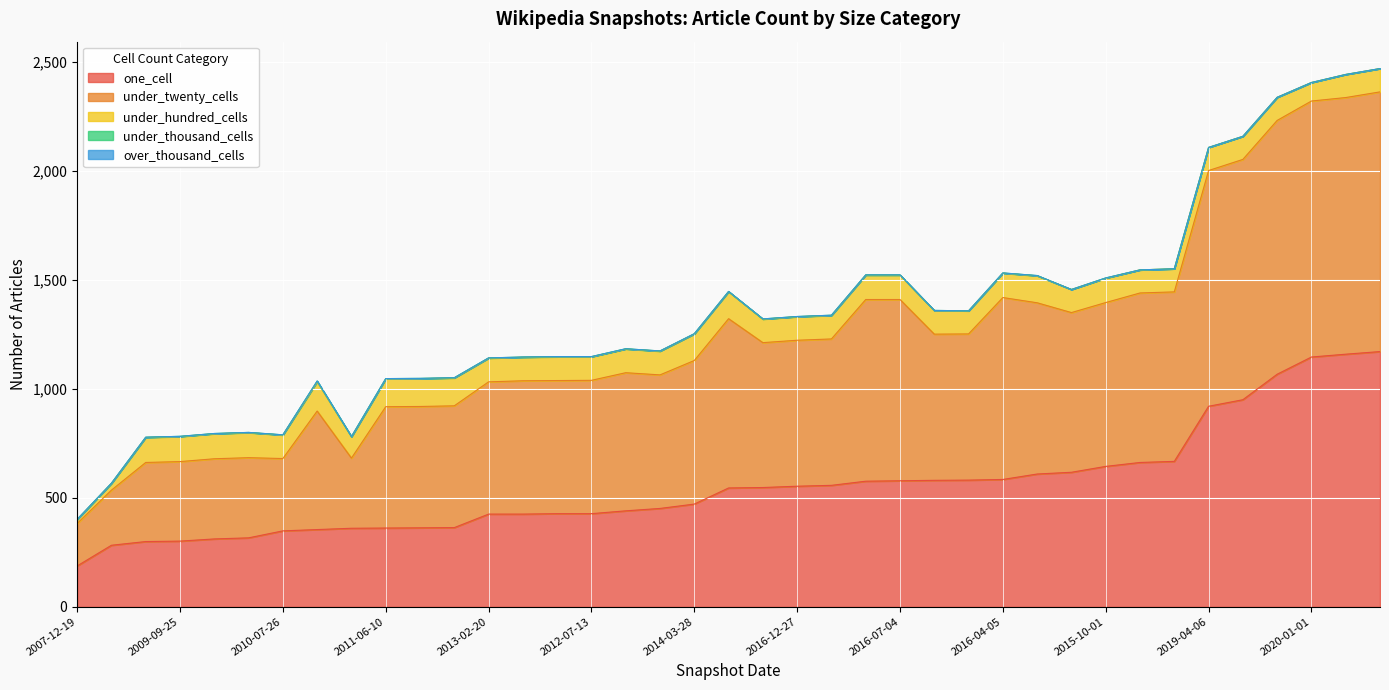

What is the maximum value shown in the chart?

1192